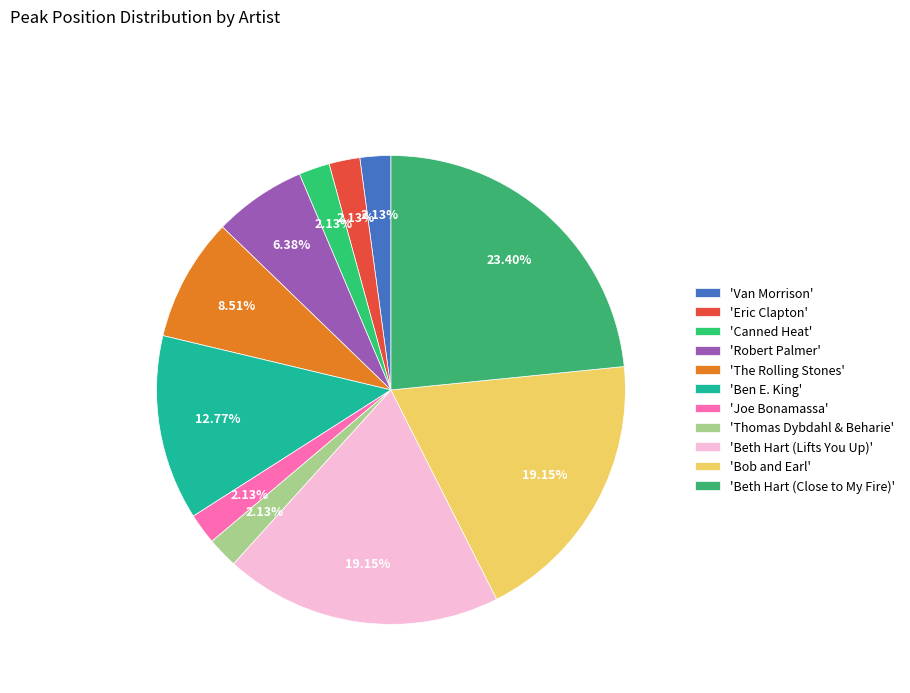

How many segments does this pie chart have?

11